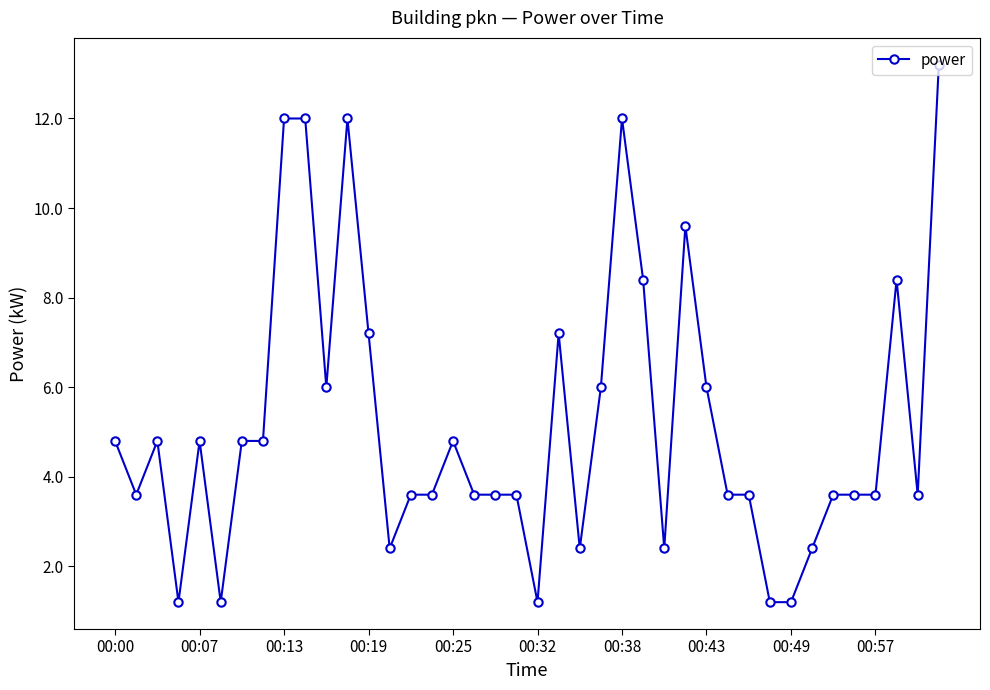

How many values are below 3?

9